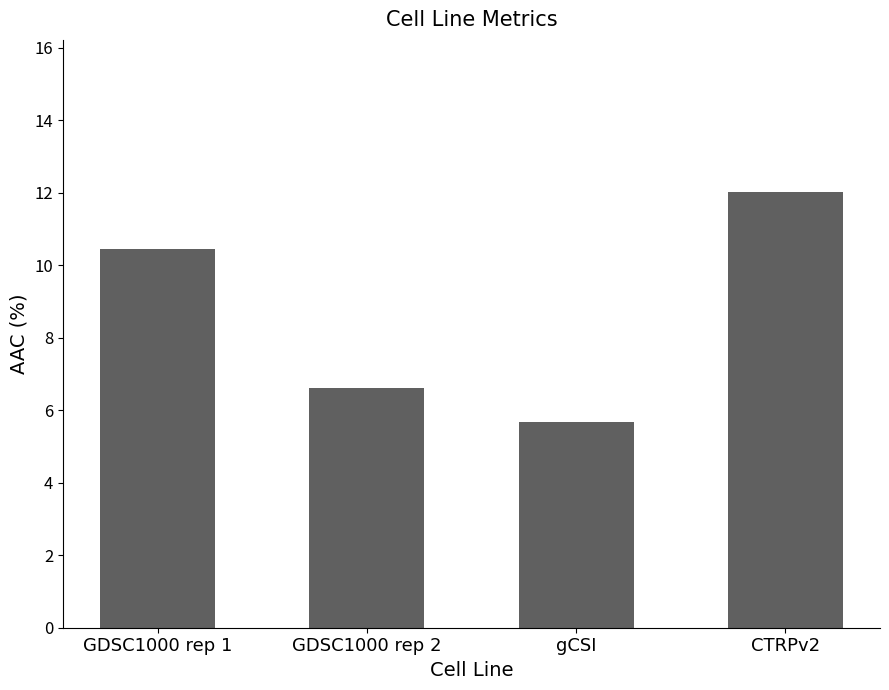

What is the difference between the maximum and minimum values?

6.3